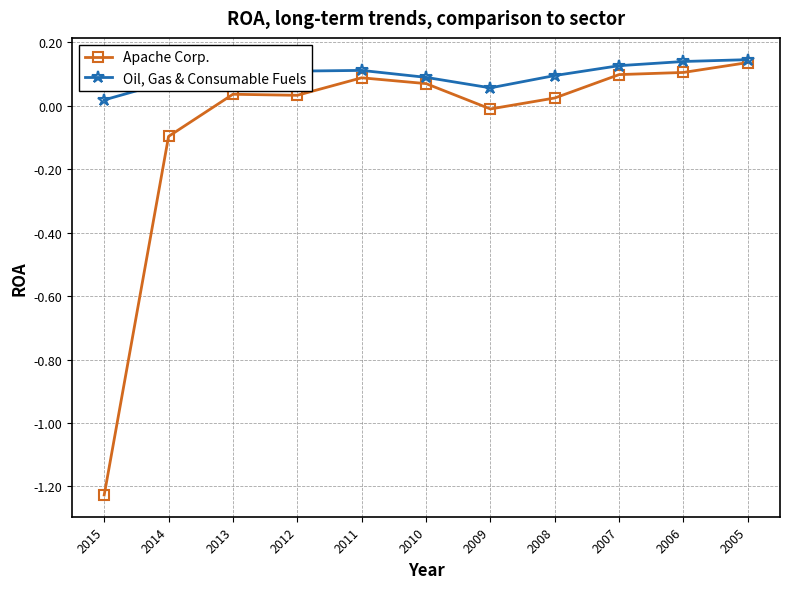

True or false: Oil, Gas & Consumable Fuels has a value of 0.1 at 2006.

True